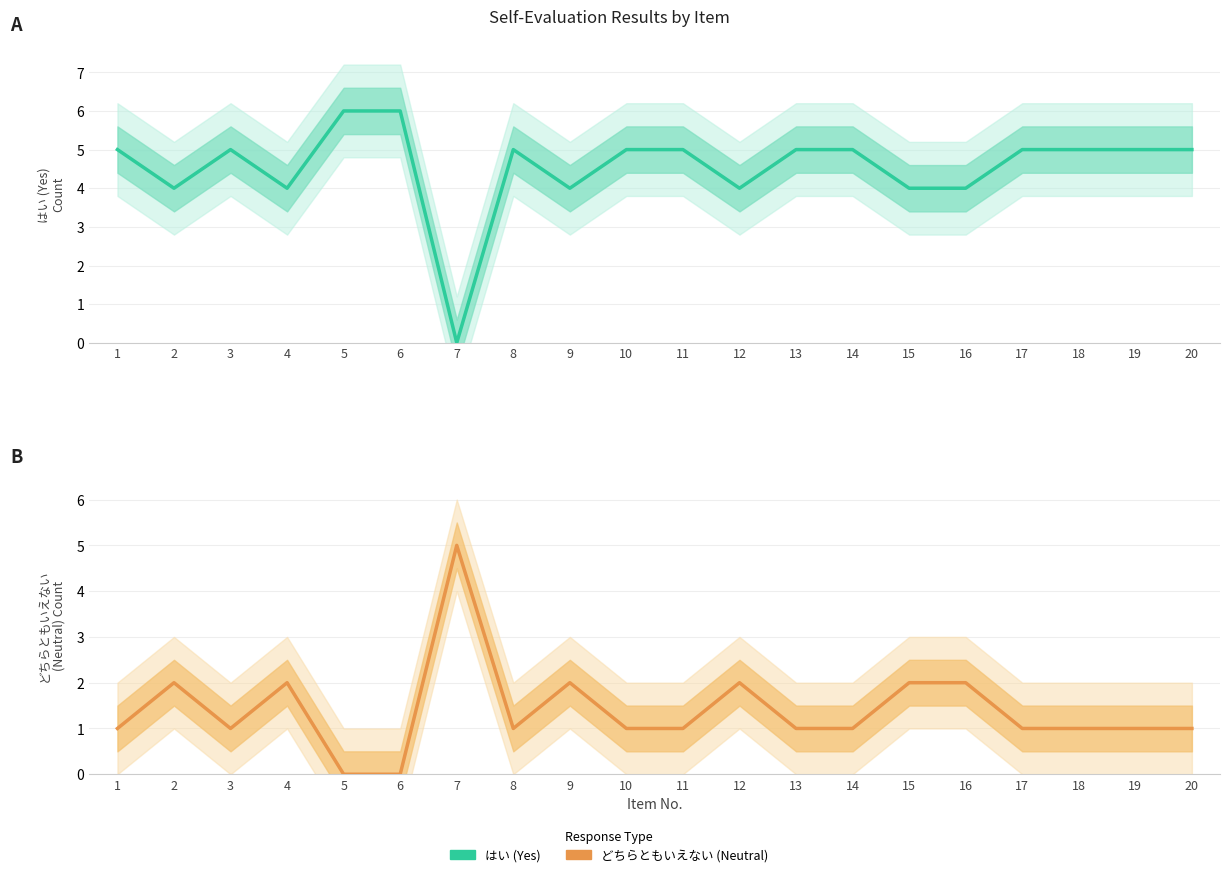

True or false: はい has a value of 7 at 3.

False